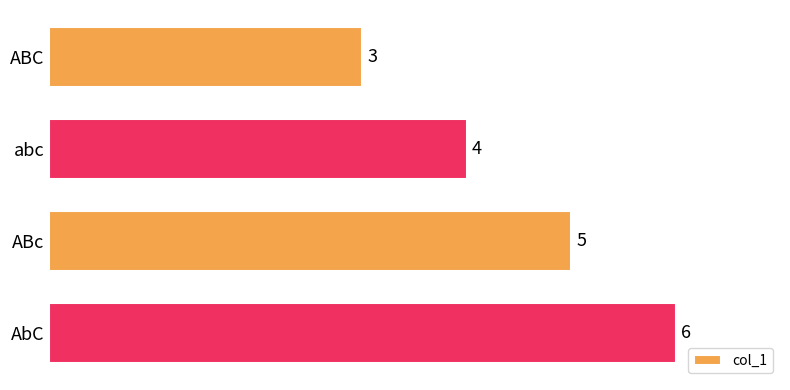

The value at abc is 4. True or false?

True